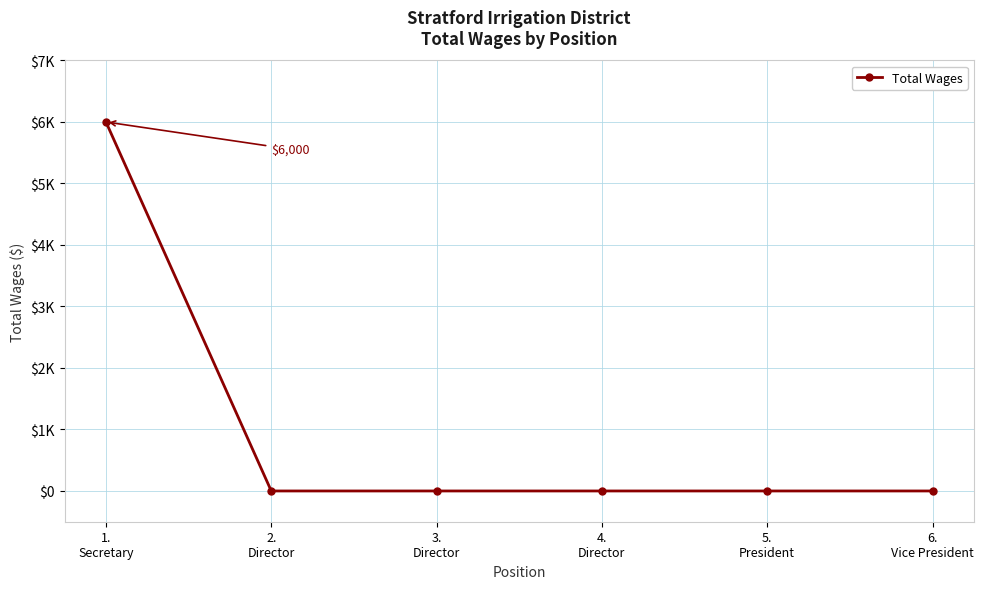

Is this an area chart (filled region under the line)?

No